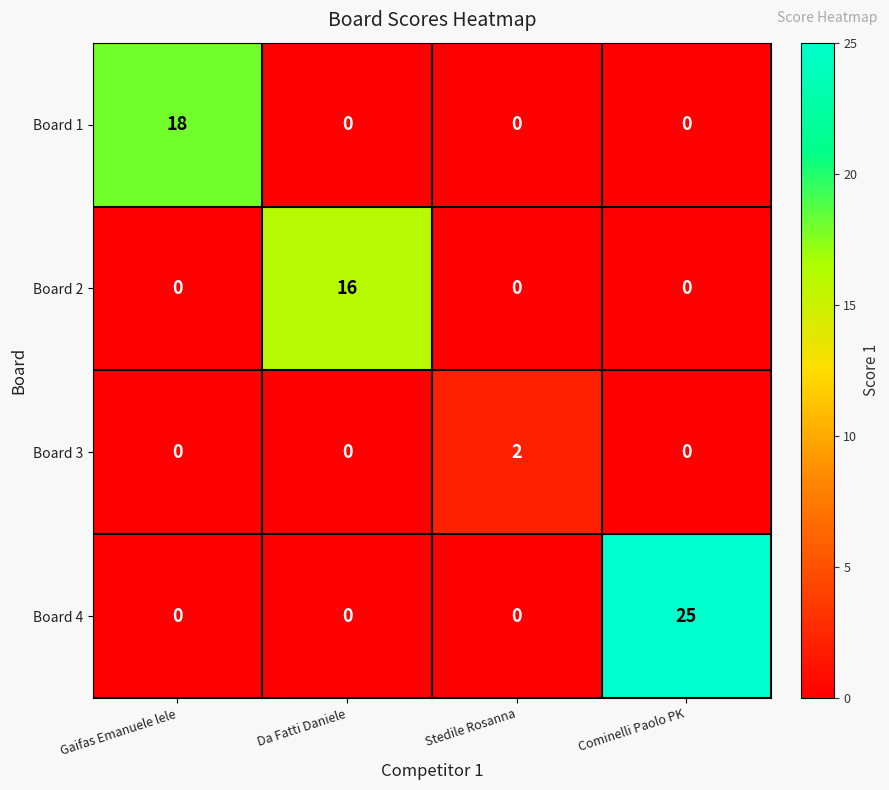

Reading right to left, list all the values displayed in this chart.

Board 1: 0	0	0	18
Board 2: 0	0	16	0
Board 3: 0	2	0	0
Board 4: 25	0	0	0